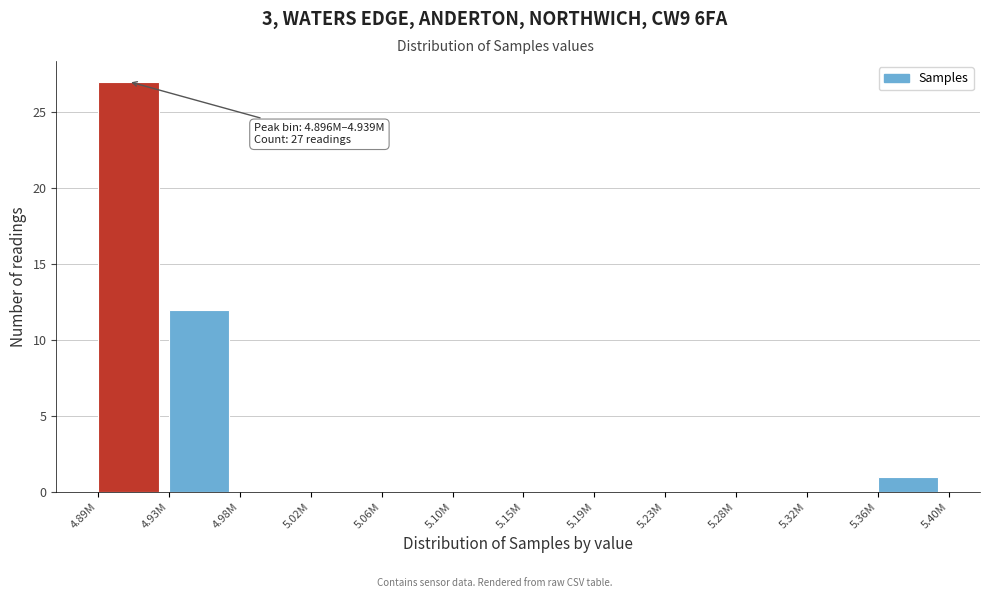

Reading left to right, transcribe all the data shown in this chart.

4.89M=27	4.93M=12	4.98M=0	5.02M=0	5.06M=0	5.10M=0	5.15M=0	5.19M=0	5.23M=0	5.28M=0	5.32M=0	5.36M=1